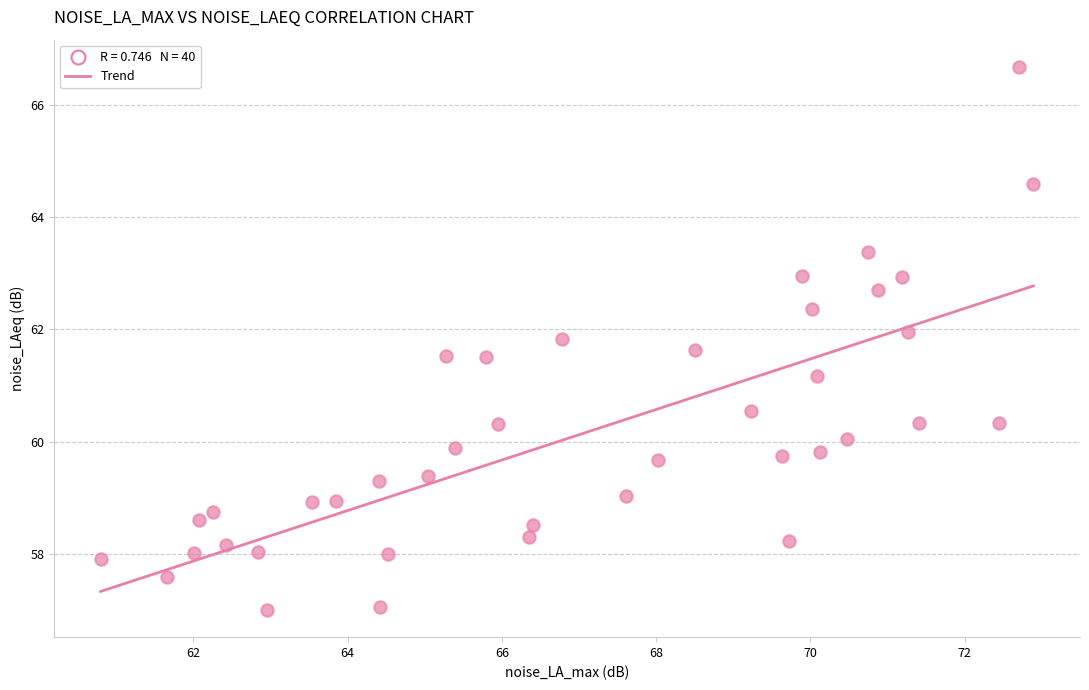

What is the range of X values (max minus min)?

12.1